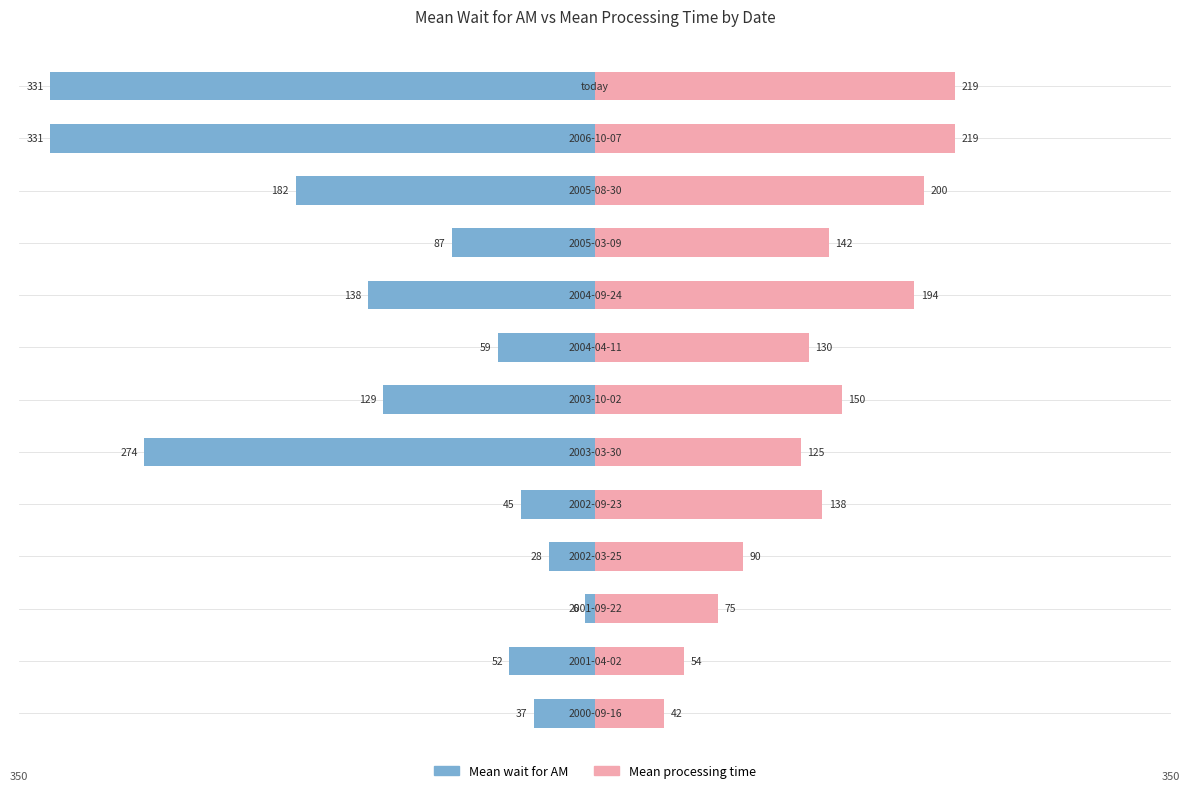

What is the sum of all Mean wait for AM values?

-1699